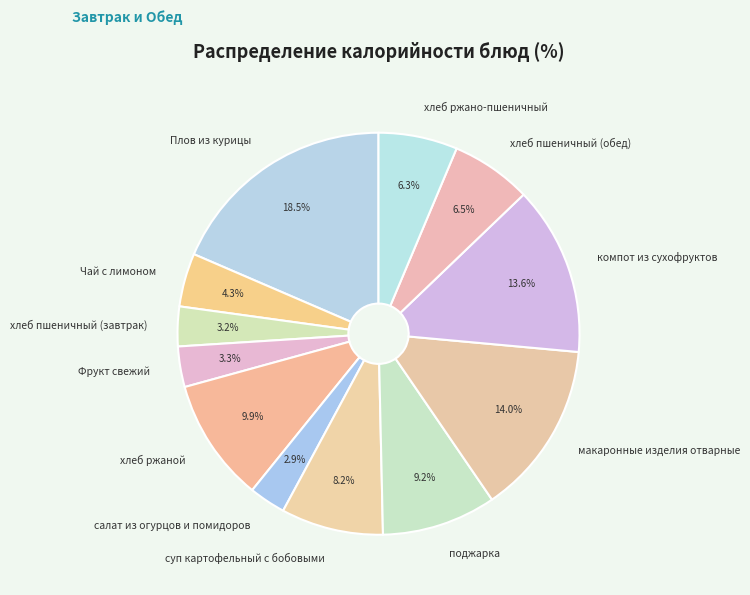

To the nearest percent, what percentage of the pie is Фрукт свежий?

3%